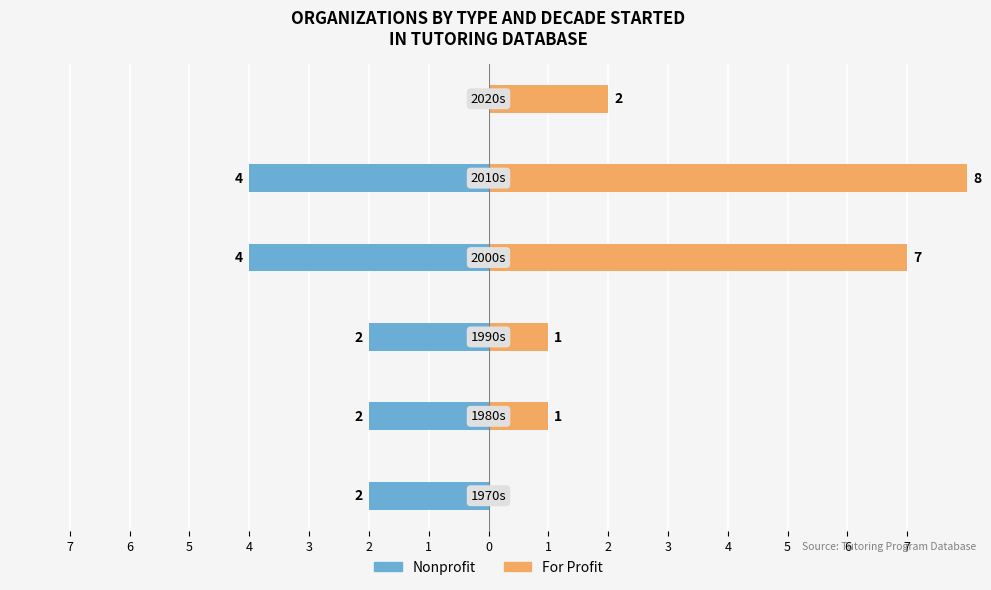

Reading left to right, extract all data points from this chart.

Nonprofit: -2	-2	-2	-4	-4	0
For Profit: 0	1	1	7	8	2